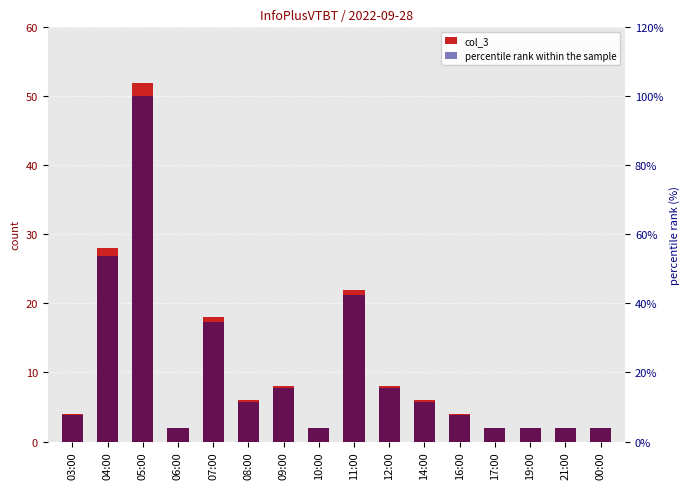

Is it true that percentile rank within the sample equals 3.8 at 06:00?

True